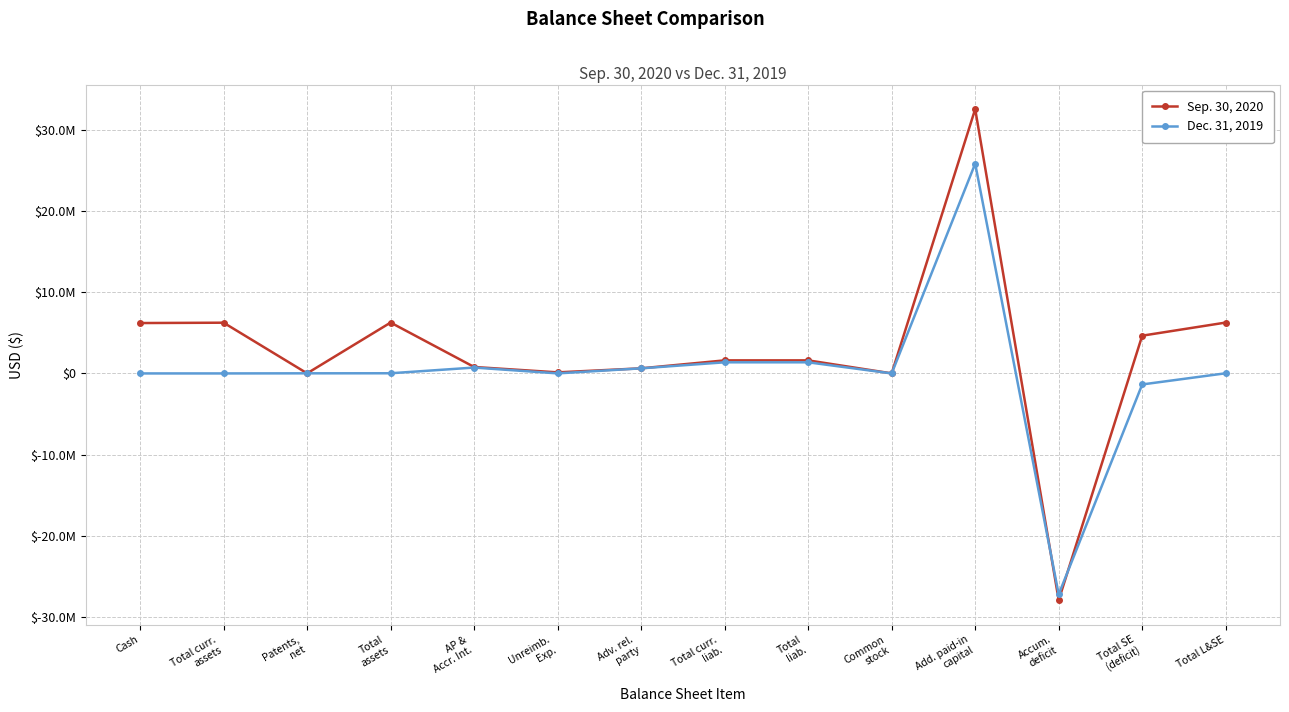

Where is Dec. 31, 2019 nearest to the value -680428?

Total SE
(deficit)